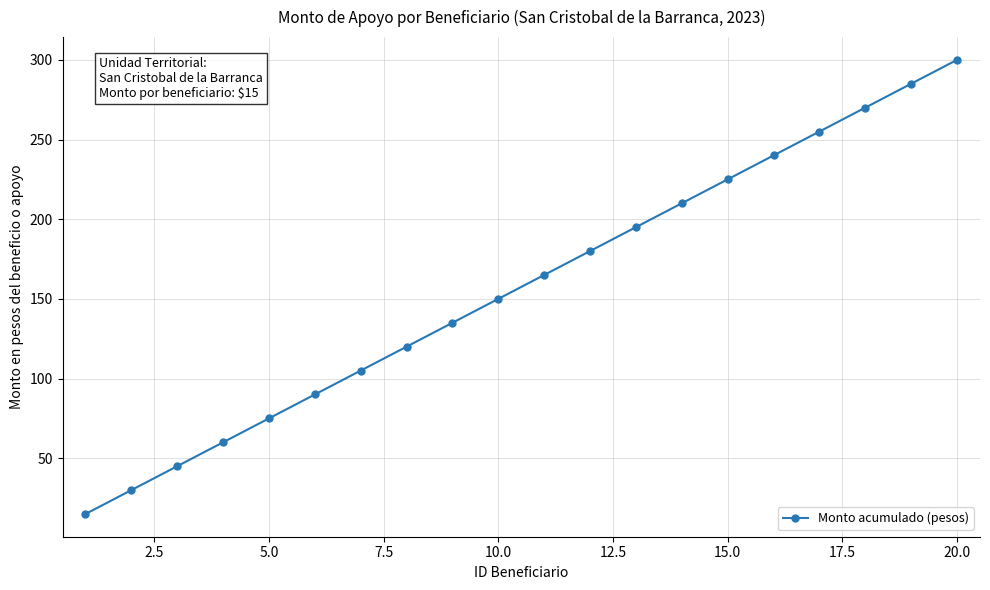

True or false: the data has more than 2 interior local peaks.

False